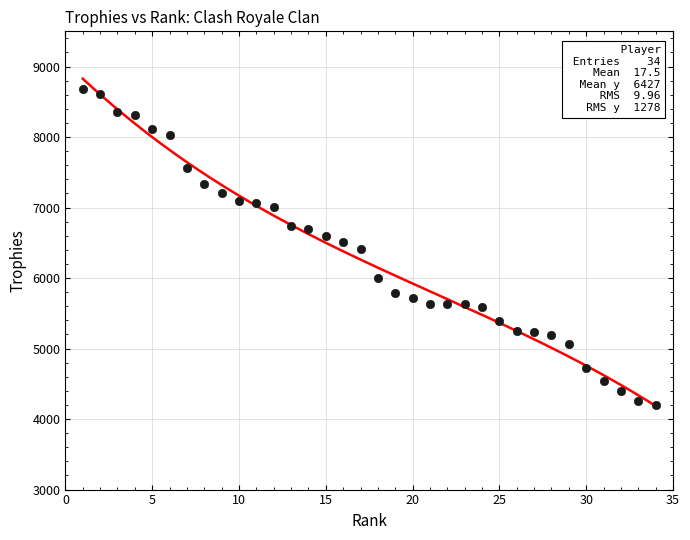

What is the range of Y values (max minus min)?

4489